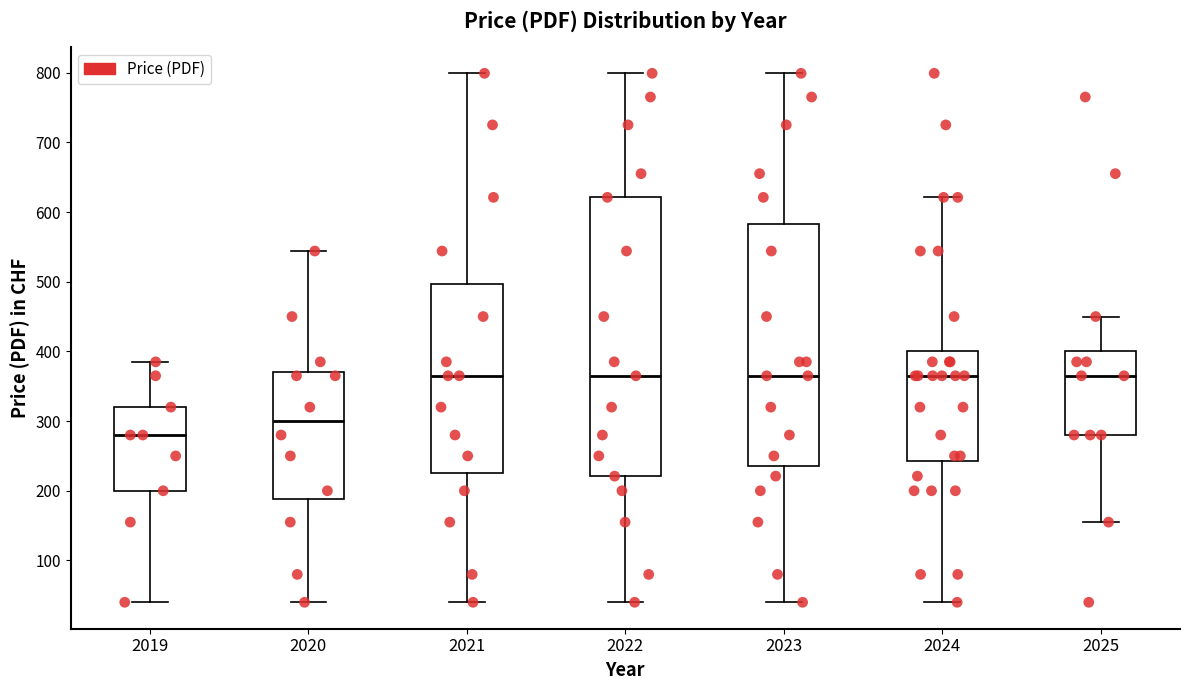

Reading left to right, transcribe this box plot: for each box, give where its median line is, the range the box spans, and where its two whiskers end, as read against the y-axis. The values are not printed on the chart, so give them approximately, as read against the axis.

2019: median 280, box 200 to 320, whiskers 40 to 390
2020: median 300, box 190 to 370, whiskers 40 to 540
2021: median 370, box 230 to 500, whiskers 40 to 800
2022: median 370, box 220 to 620, whiskers 40 to 800
2023: median 370, box 240 to 580, whiskers 40 to 800
2024: median 370, box 240 to 400, whiskers 40 to 620
2025: median 370, box 280 to 400, whiskers 160 to 450